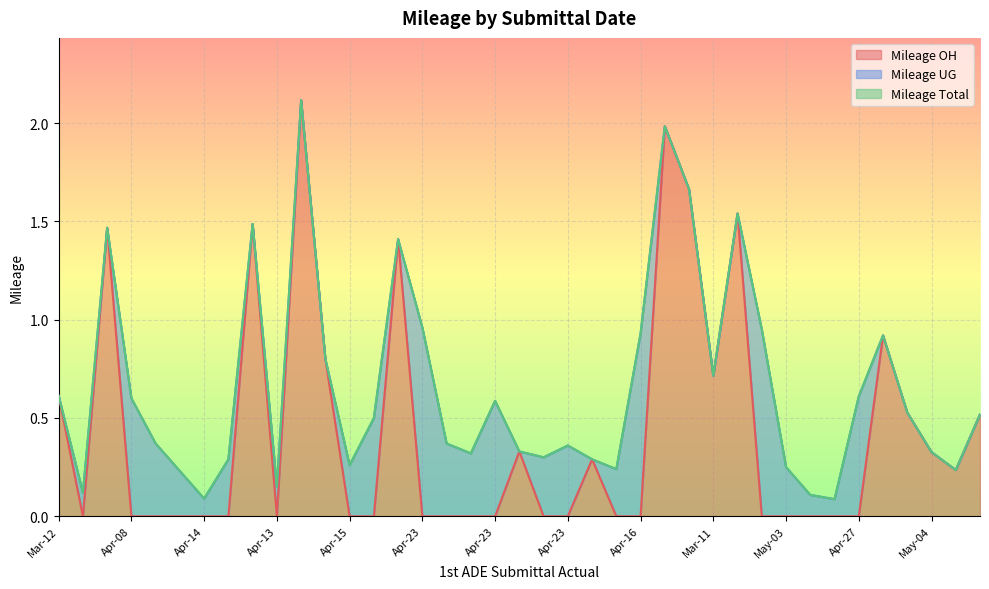

How many interior local valleys does the Mileage Total series have?

10